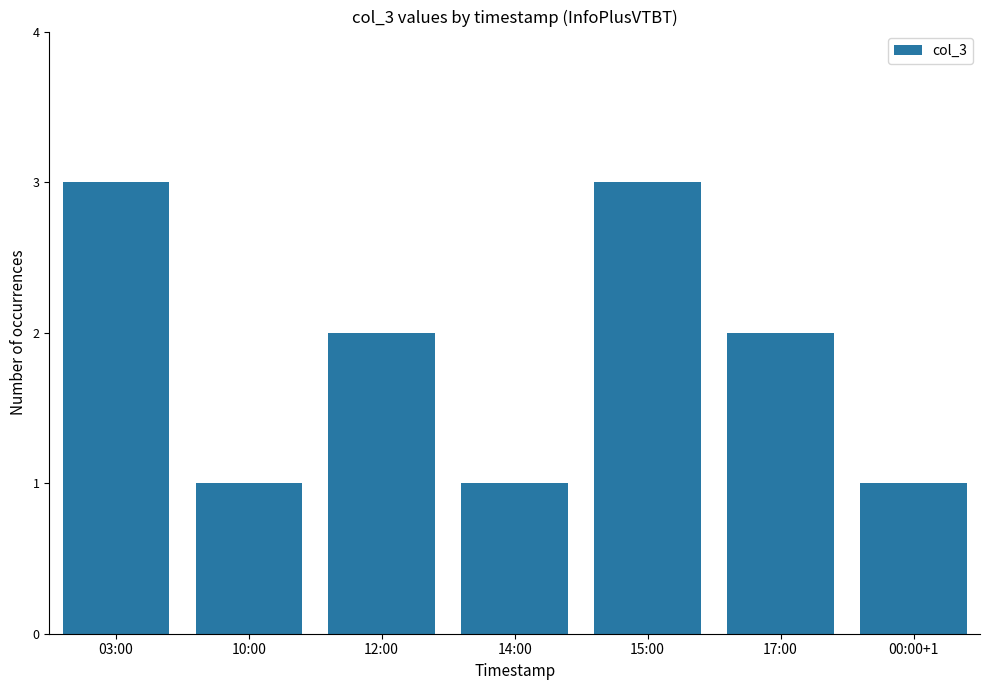

What is the label of the 3rd bar from the left?

12:00